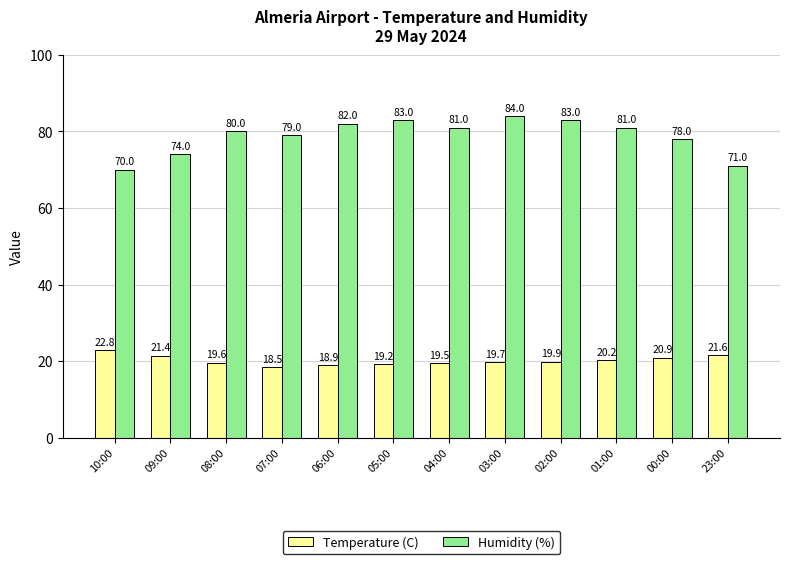

At which label does Humidity (%) reach its minimum?

10:00